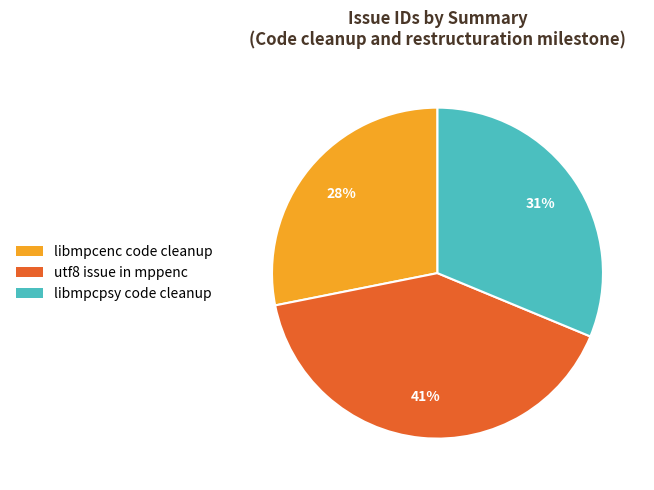

How many slices are in this pie chart?

3